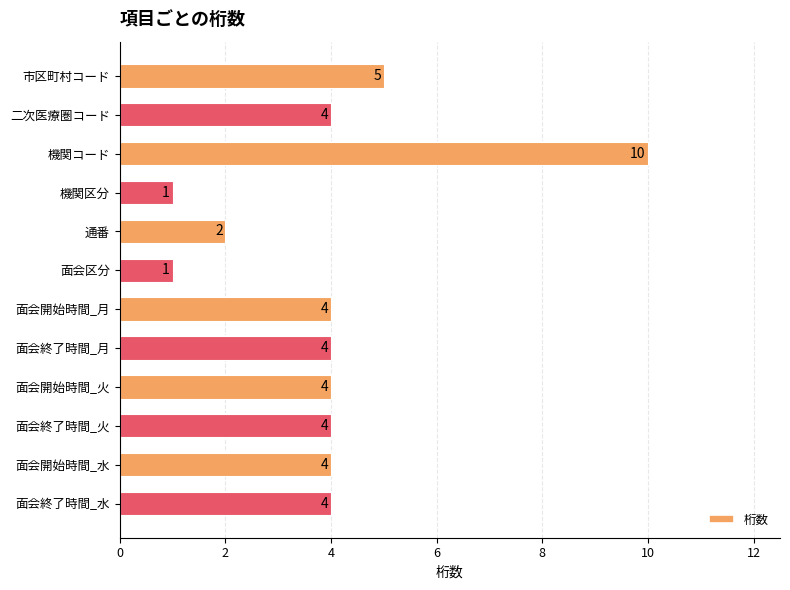

What is the difference between the second highest and second lowest values?

4